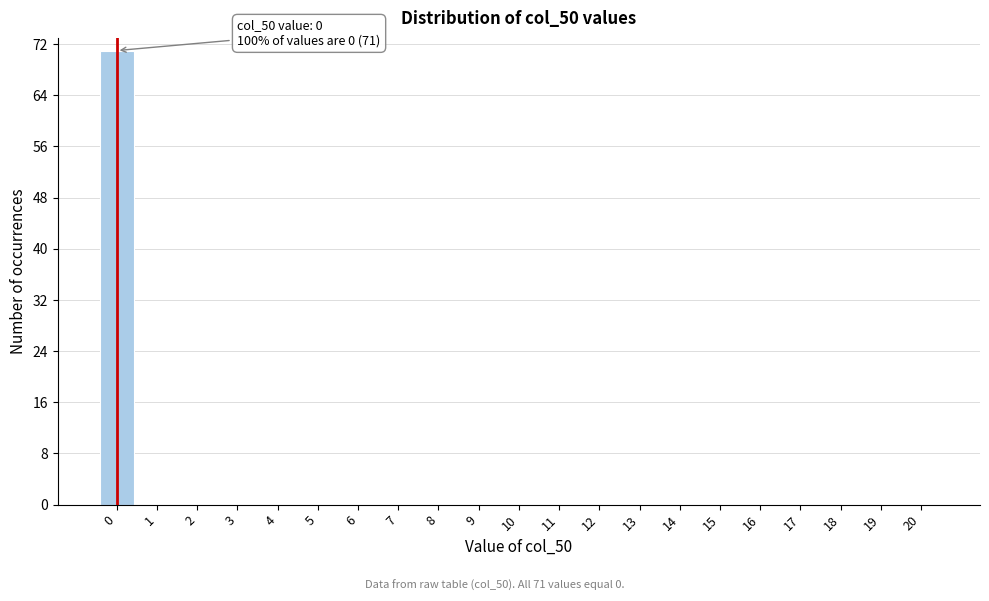

Reading left to right, list all the values displayed in this chart.

0=71	1=0	2=0	3=0	4=0	5=0	6=0	7=0	8=0	9=0	10=0	11=0	12=0	13=0	14=0	15=0	16=0	17=0	18=0	19=0	20=0